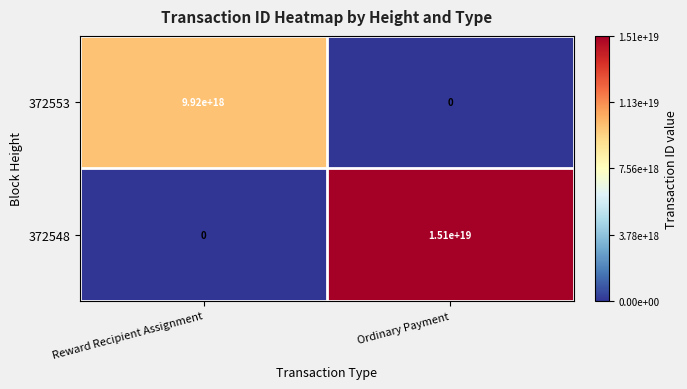

How many distinct data groups are displayed?

2